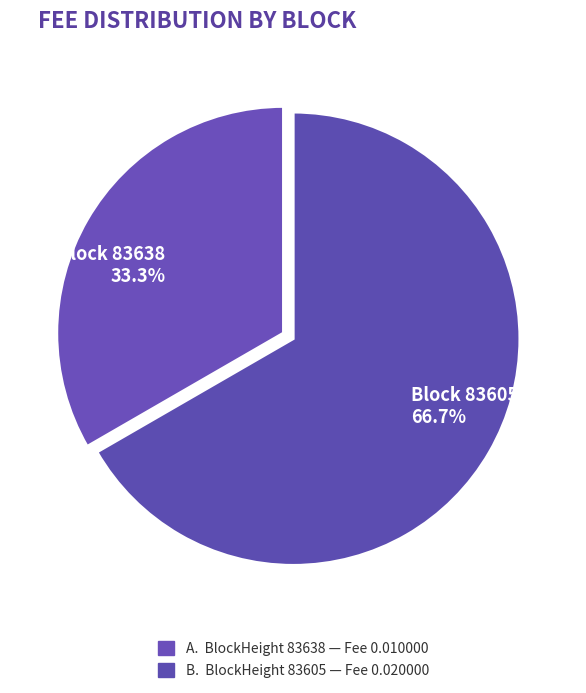

Combined, do Block 83638 33.3% and Block 83605 66.7% account for over 50%?

Yes